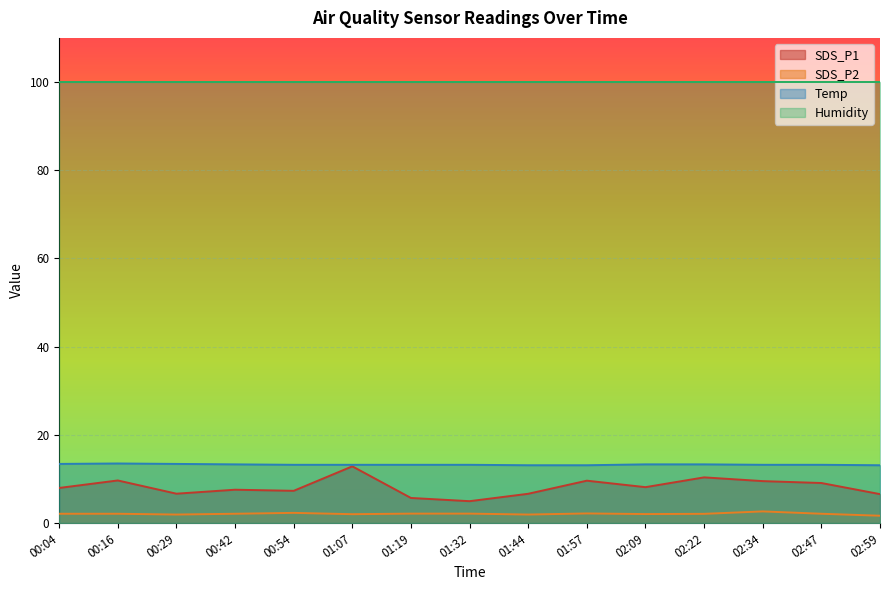

The value of SDS_P1 at 01:19 is 5.7. True or false?

True